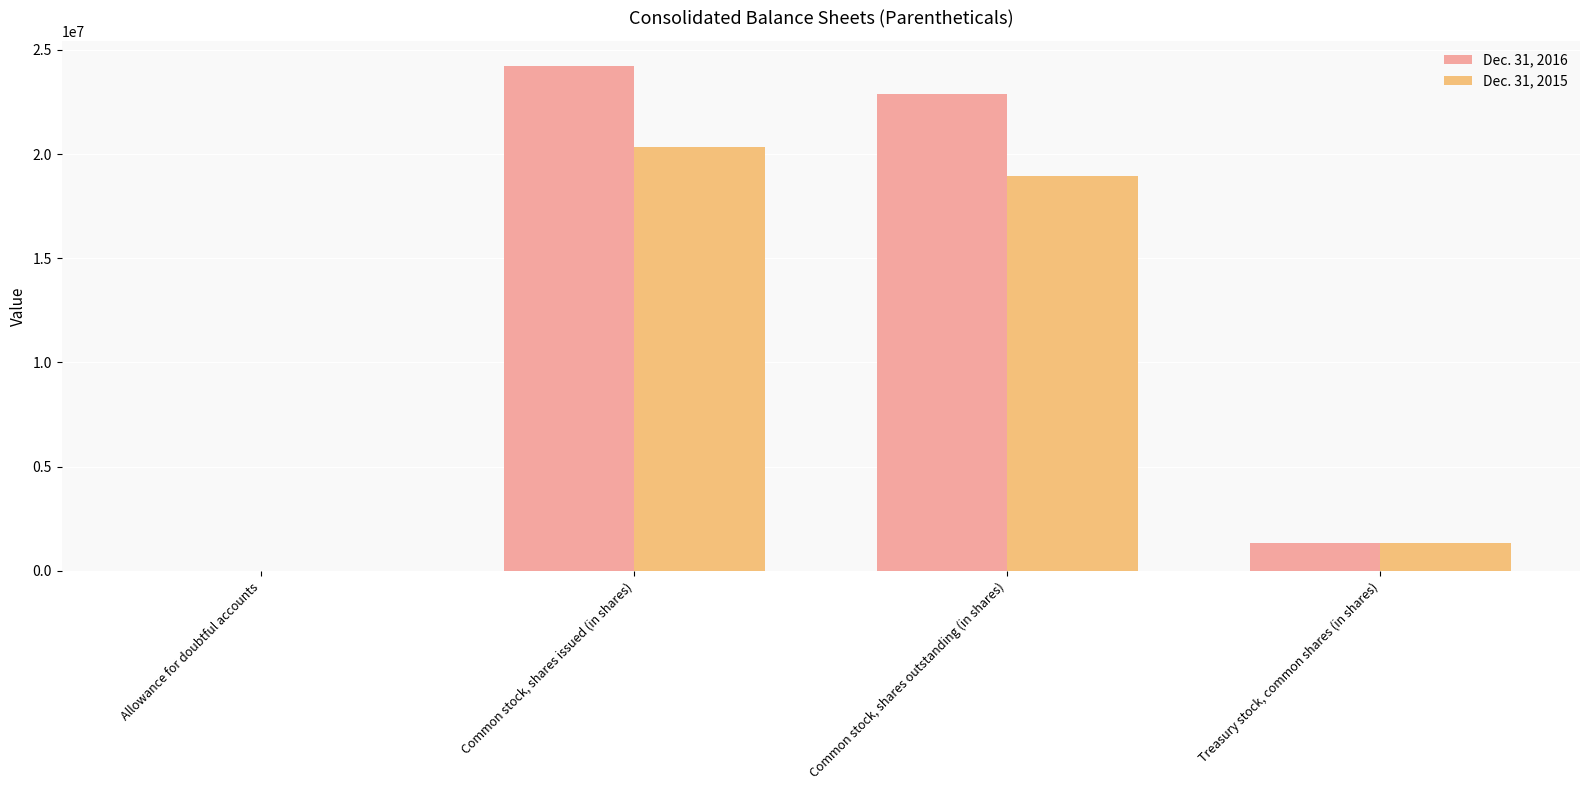

At which category is the sum across all series the highest?

Common stock, shares issued (in shares)